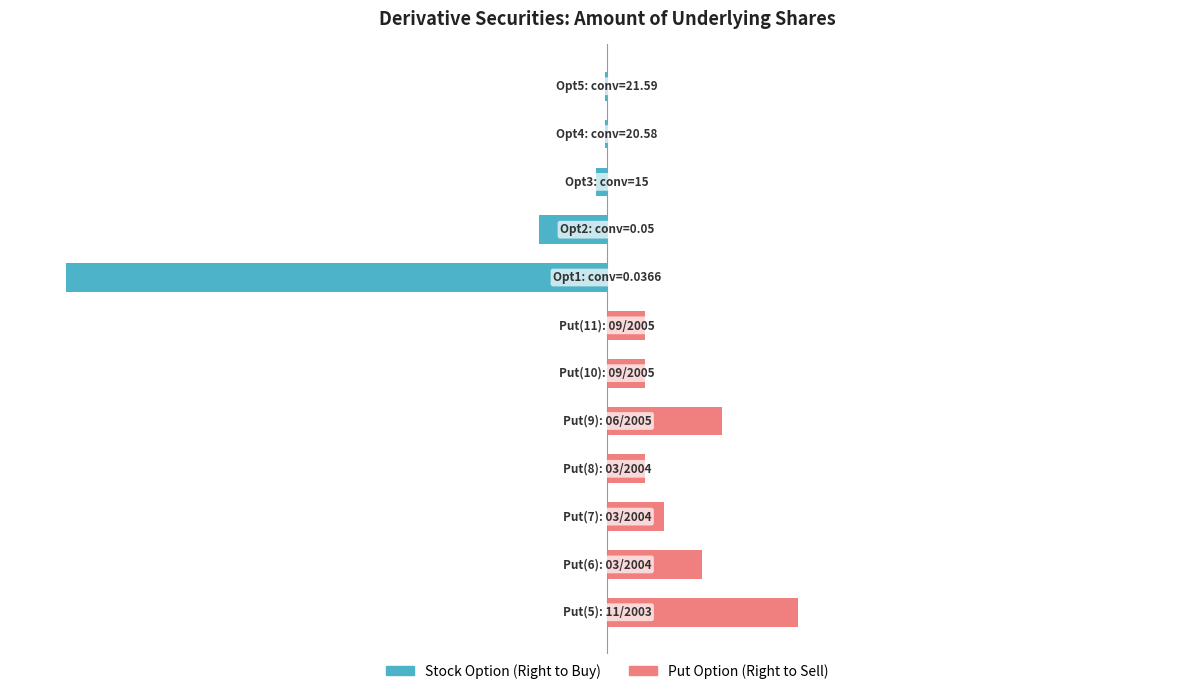

Does the chart contain stacked bars?

No